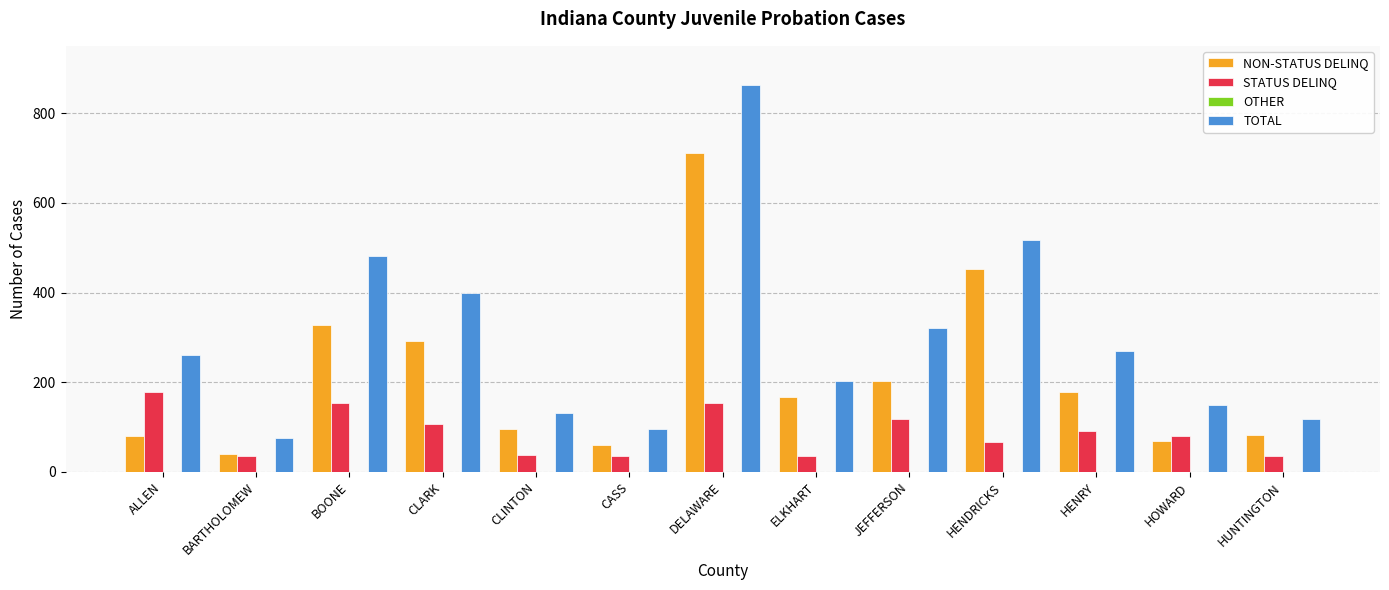

Read the TOTAL value at HENDRICKS.

518